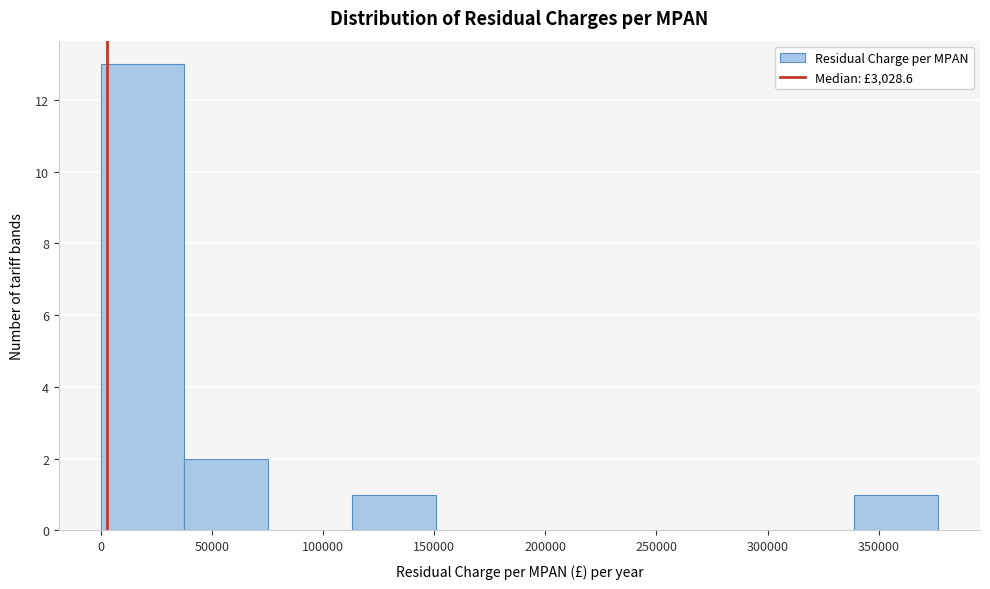

Which range on the x-axis has the tallest bar?

0 to 40000